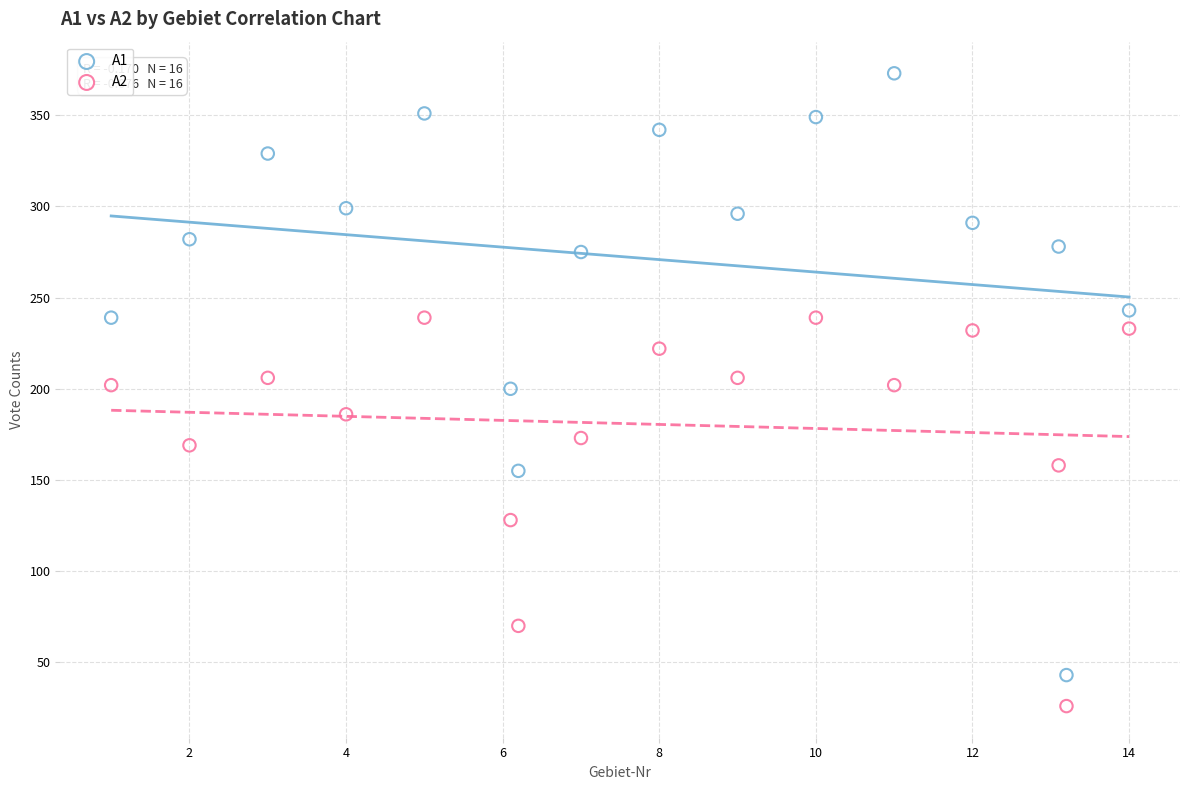

In the A2 series, what Y value is closest to 132?

128